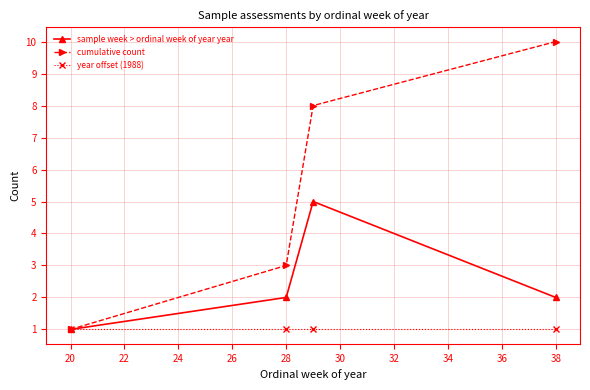

What is the maximum value shown in the chart?

10